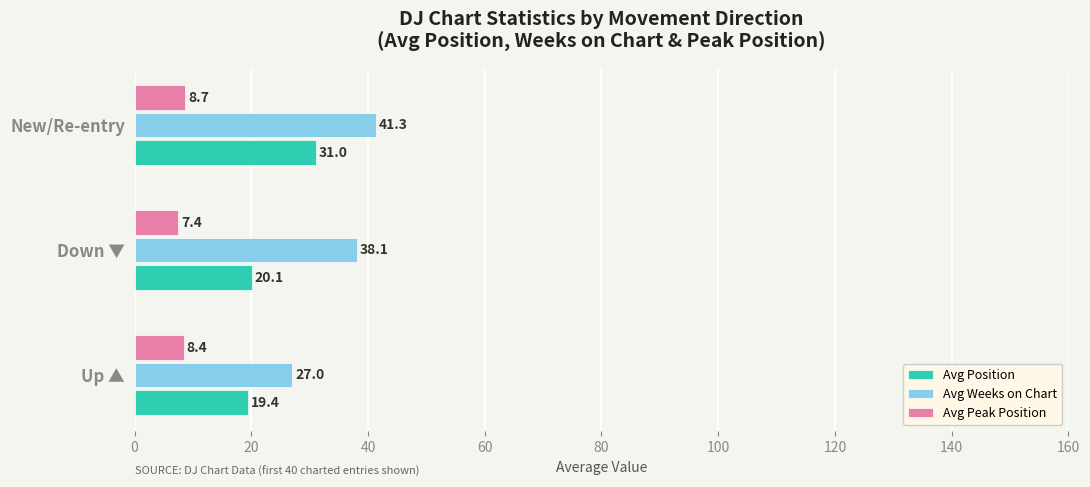

List the series in order of their overall mean, lowest first.

Avg Peak Position, Avg Position, Avg Weeks on Chart